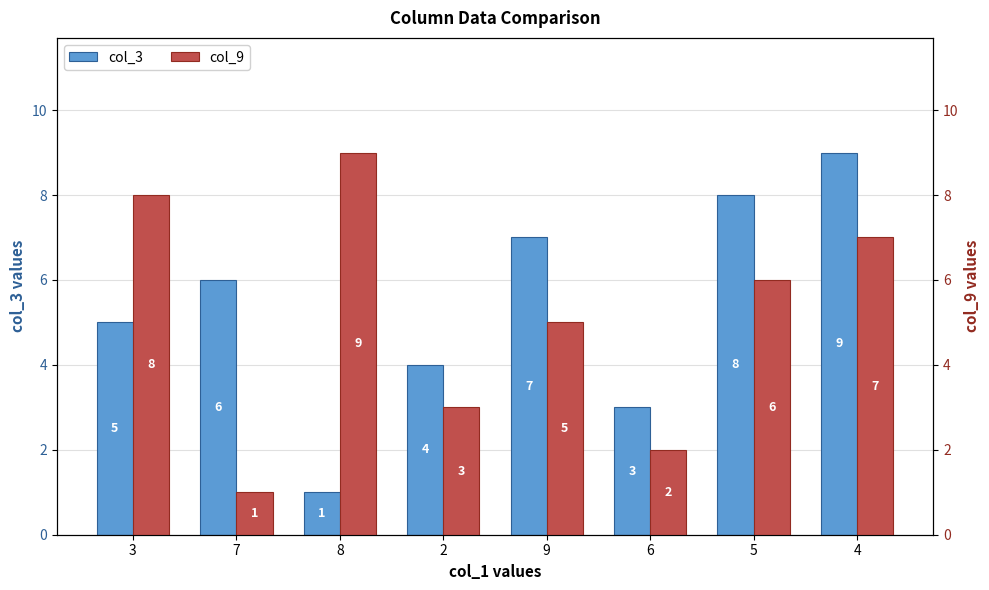

Reading right to left, list all the values displayed in this chart.

col_3: 4=9	5=8	6=3	9=7	2=4	8=1	7=6	3=5
col_9: 4=7	5=6	6=2	9=5	2=3	8=9	7=1	3=8